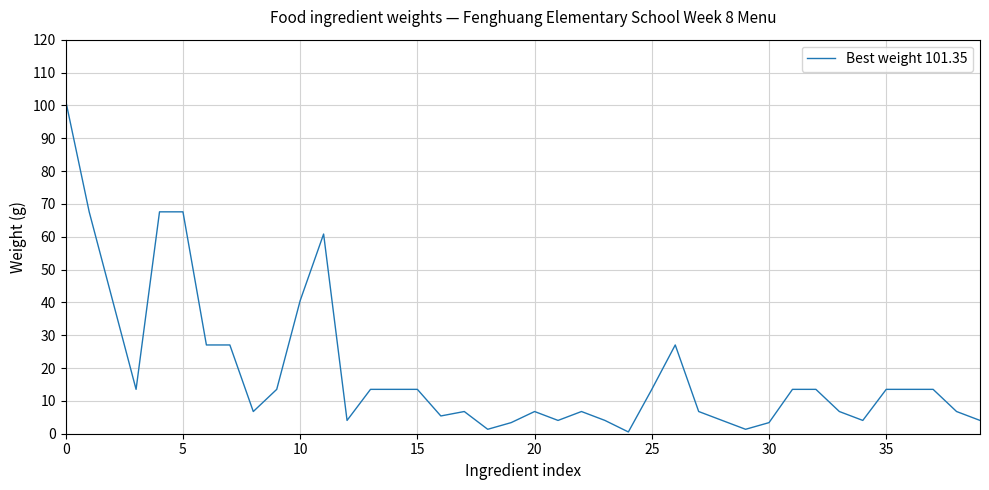

What is the difference between the maximum and minimum values?

100.8